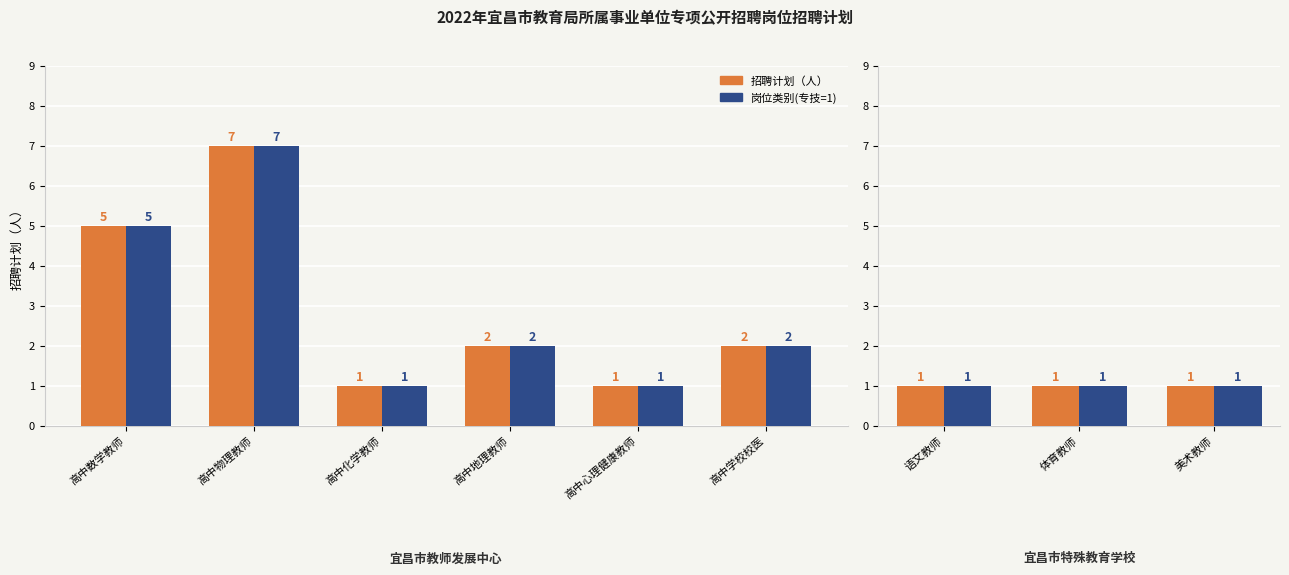

What position from the right is 高中心理健康教师?

5